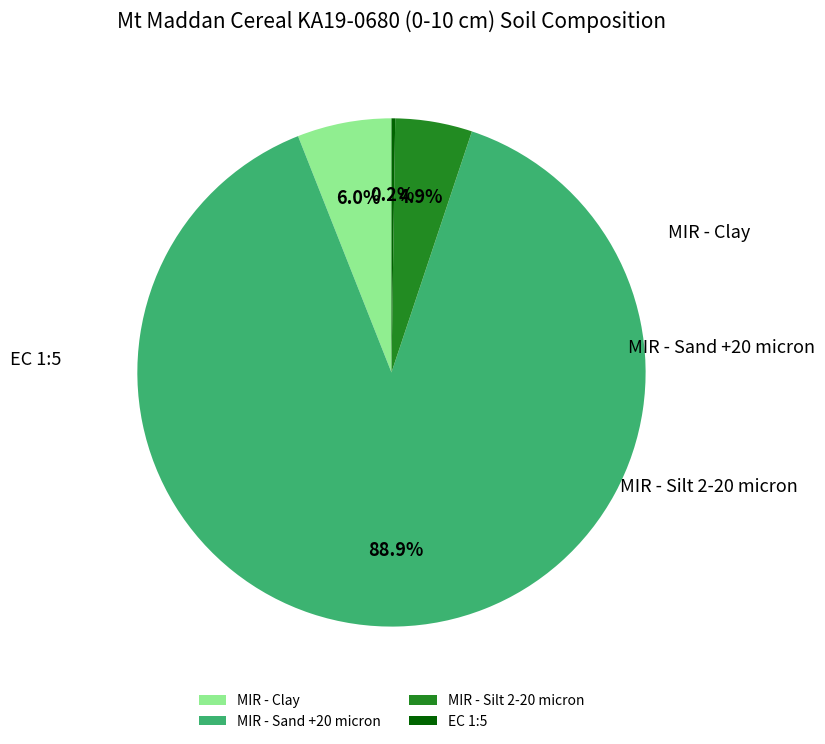

Count the number of slices in the pie.

4